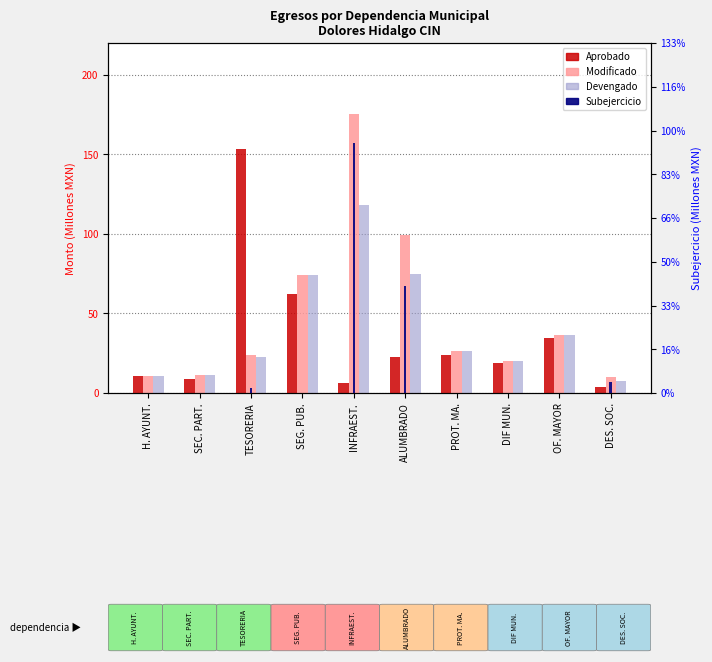

True or false: Devengado has a value of 19.9 at DIF MUN..

True